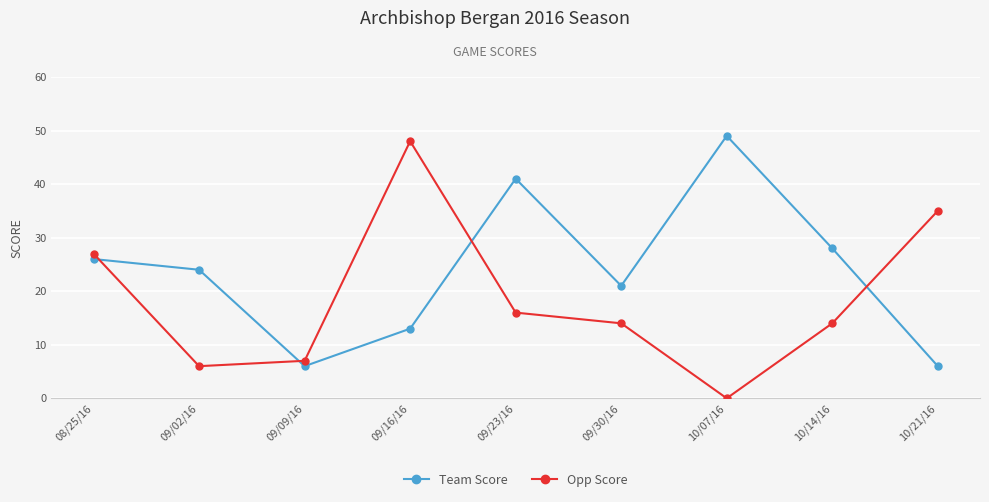

What is the difference between the second highest and minimum values in the Opp Score series?

35